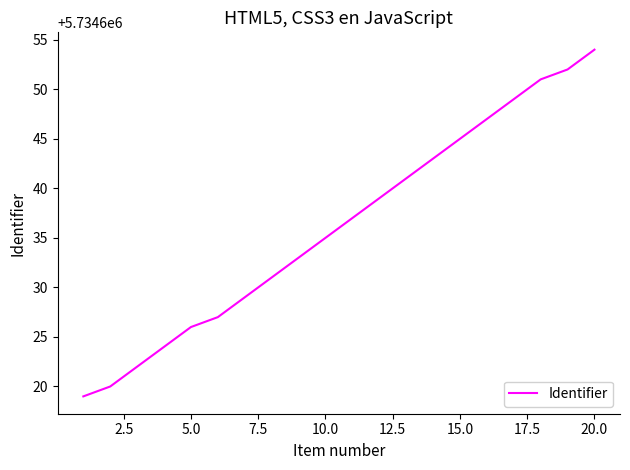

What is the maximum value shown in the chart?

5734654